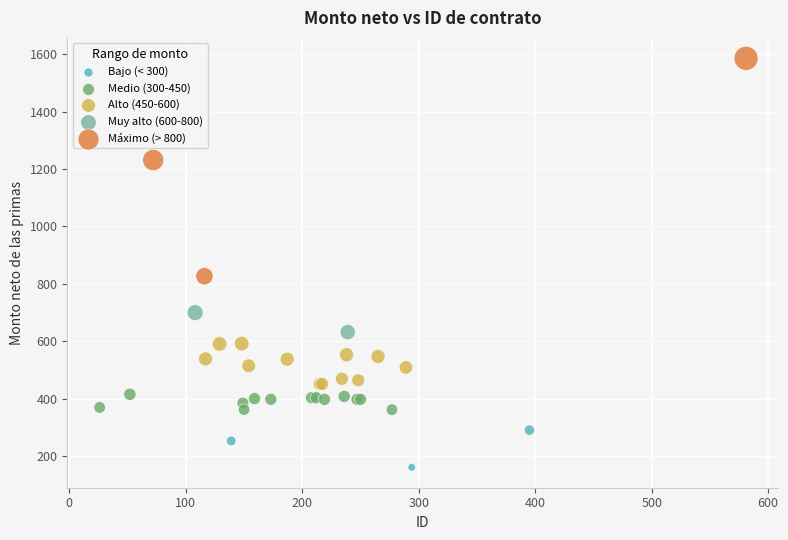

What are all the series names shown in the legend?

Bajo (< 300), Medio (300-450), Alto (450-600), Muy alto (600-800), Máximo (> 800)